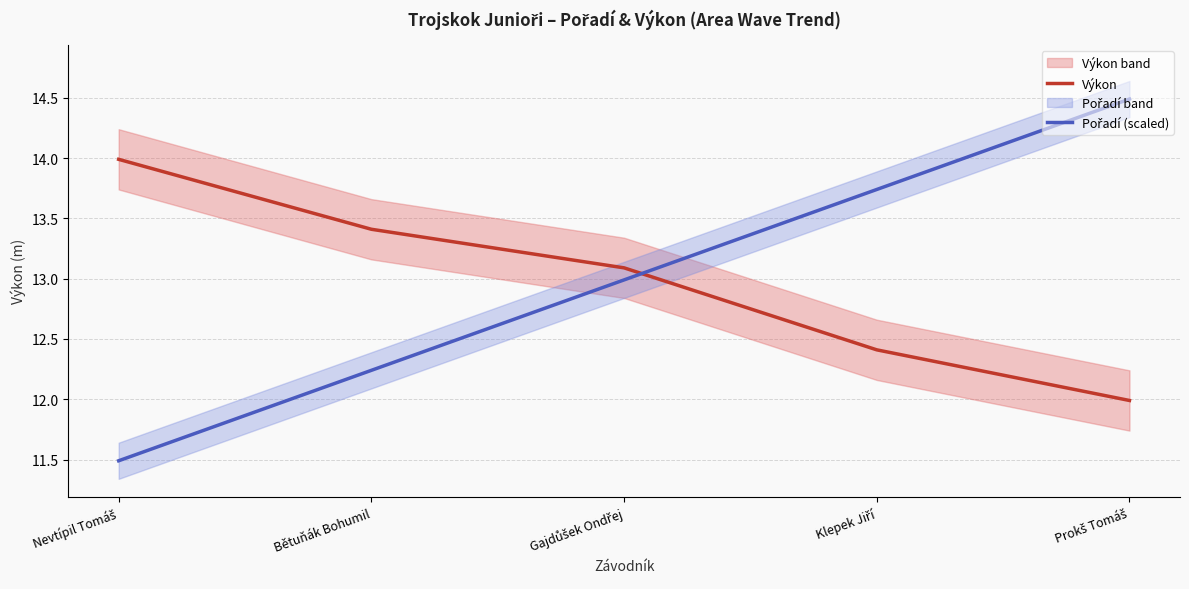

At which category does the chart reach its peak across all series?

Prokš Tomáš